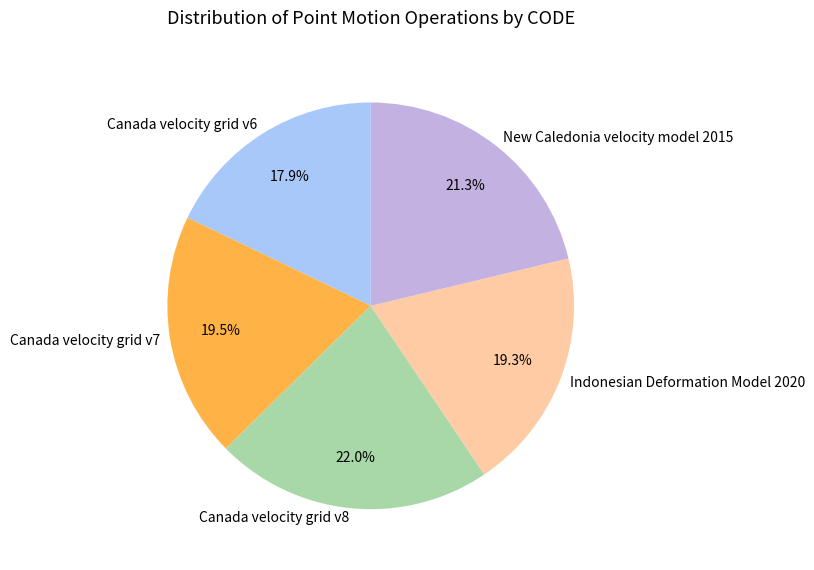

What percentage is the New Caledonia velocity model 2015 slice, to the nearest percent?

21%